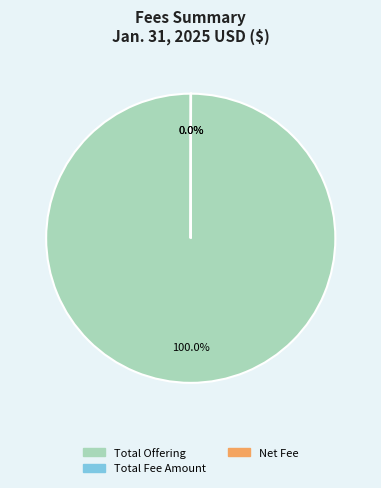

Is there a majority slice in this chart?

Yes